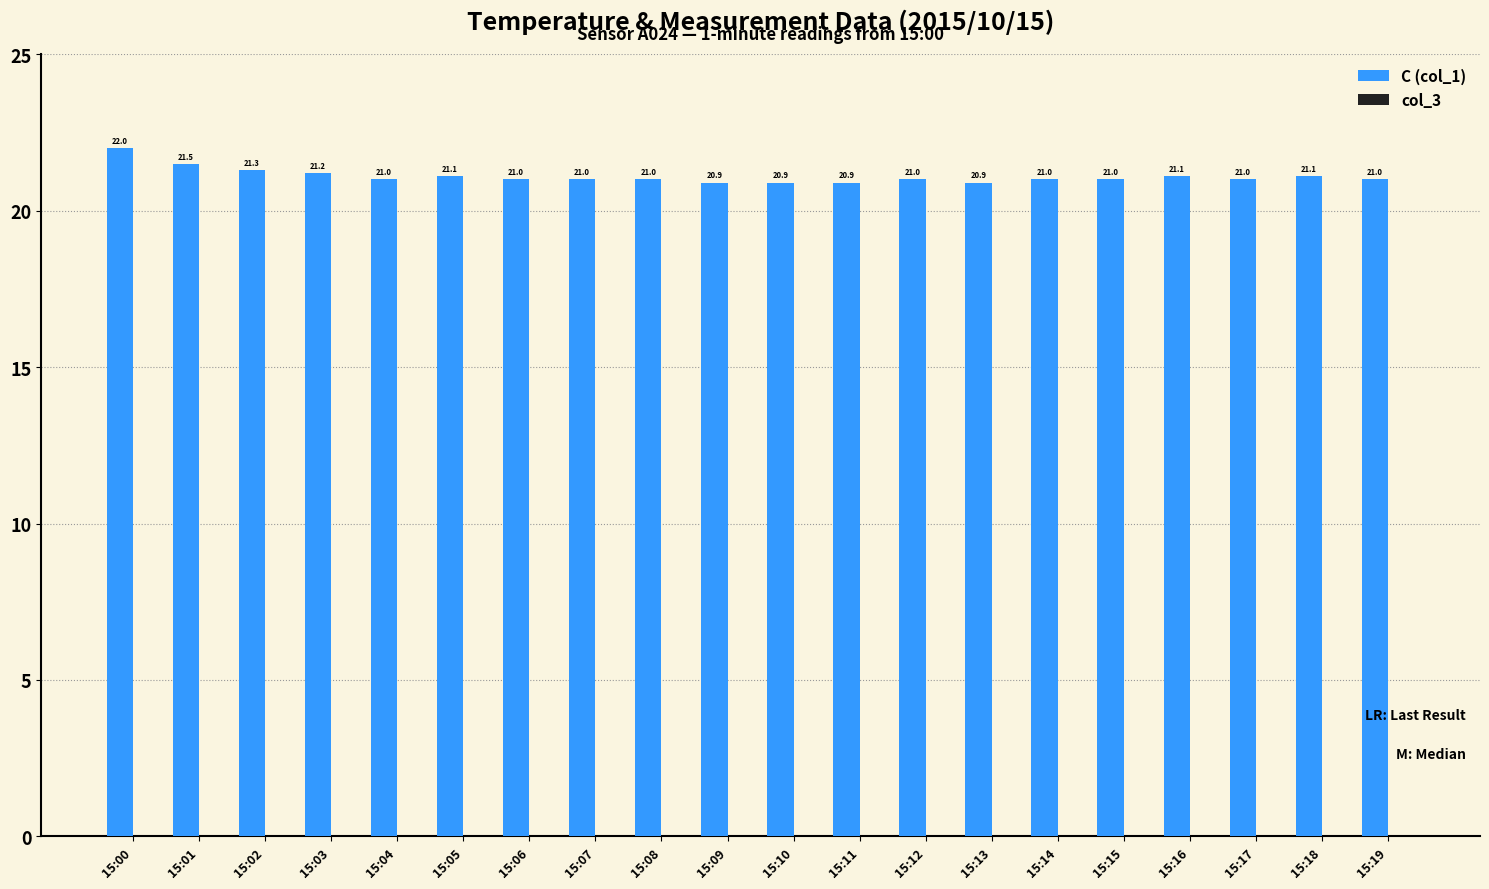

What is the difference between the second highest and second lowest values?

0.6